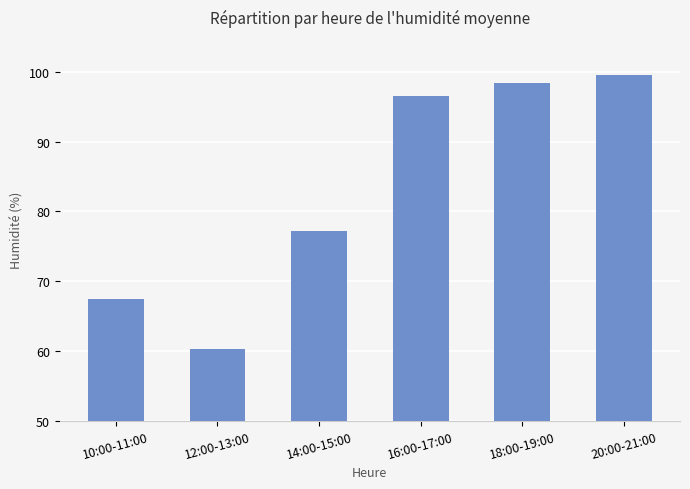

What is the difference between the second highest and second lowest values?

30.9